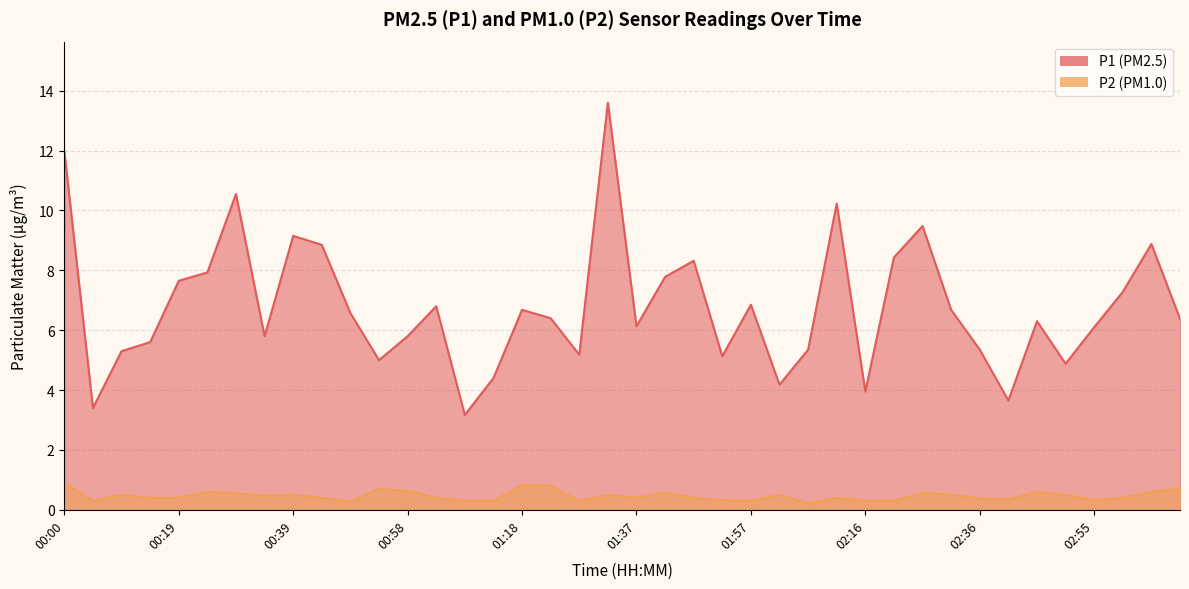

What is the difference between the maximum and minimum values in the P2 series?

0.7